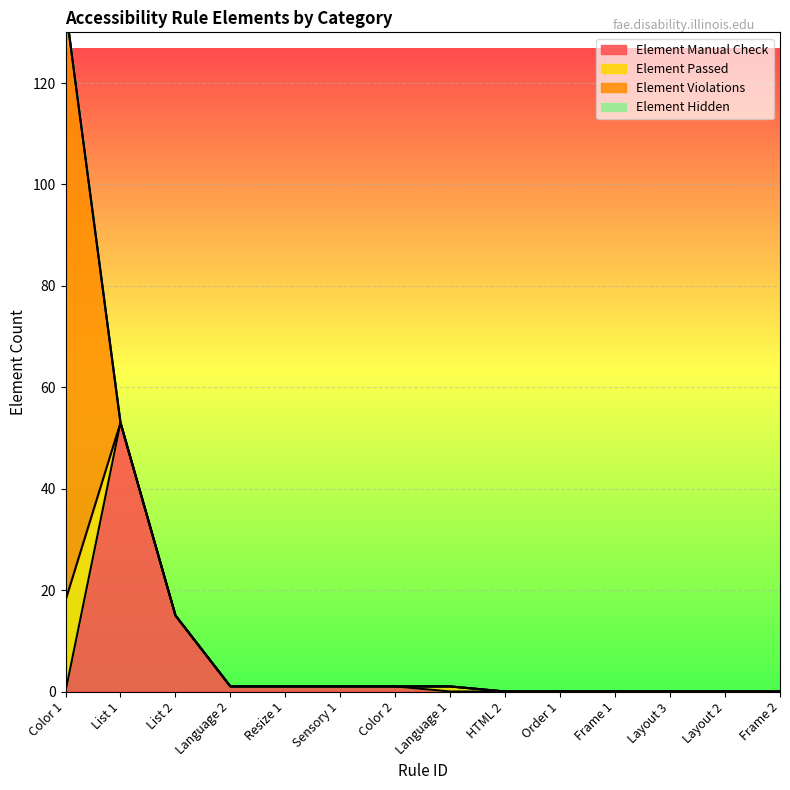

What are all the series names shown in the legend?

Element Manual Check, Element Passed, Element Violations, Element Hidden